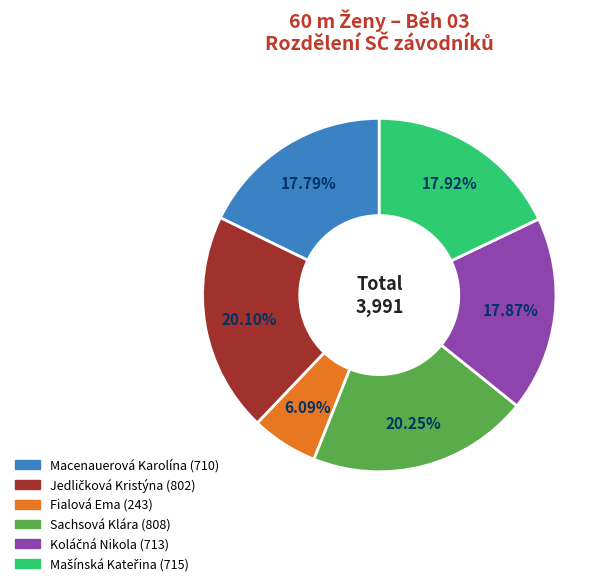

Does Sachsová Klára account for over 50% of the chart?

No